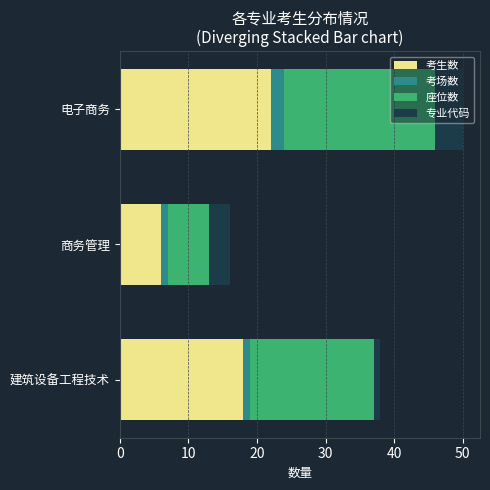

At which category is the sum across all series the highest?

电子商务